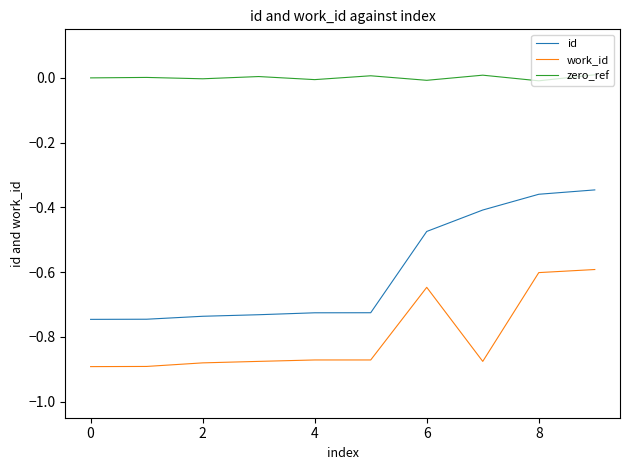

Is this an area chart (filled region under the line)?

No